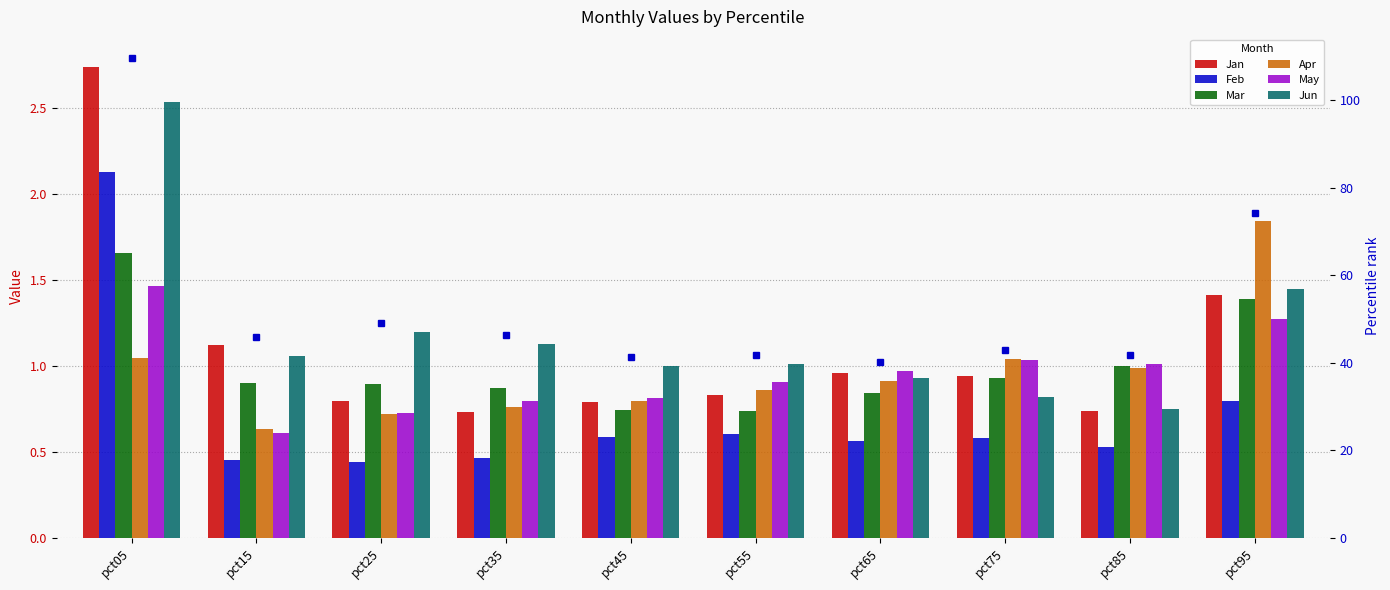

At which label is Jun closest to 1?

pct45